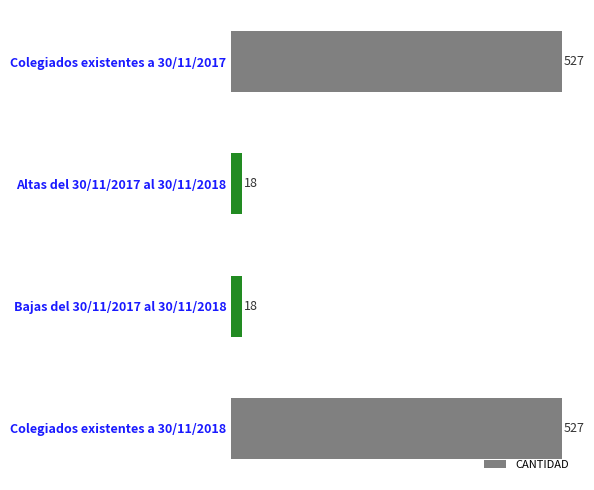

True or false: the data shows 302 at Colegiados existentes a 30/11/2018.

False